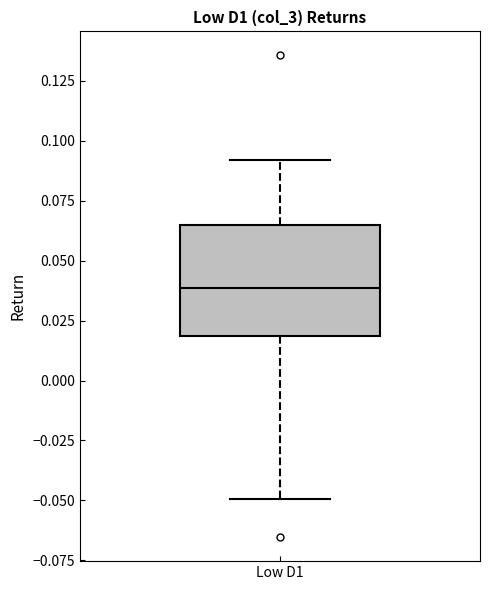

Where is the lower edge of the box for Low D1 on the y-axis? The values are not printed on the chart, so give them approximately, as read against the axis.

0.020